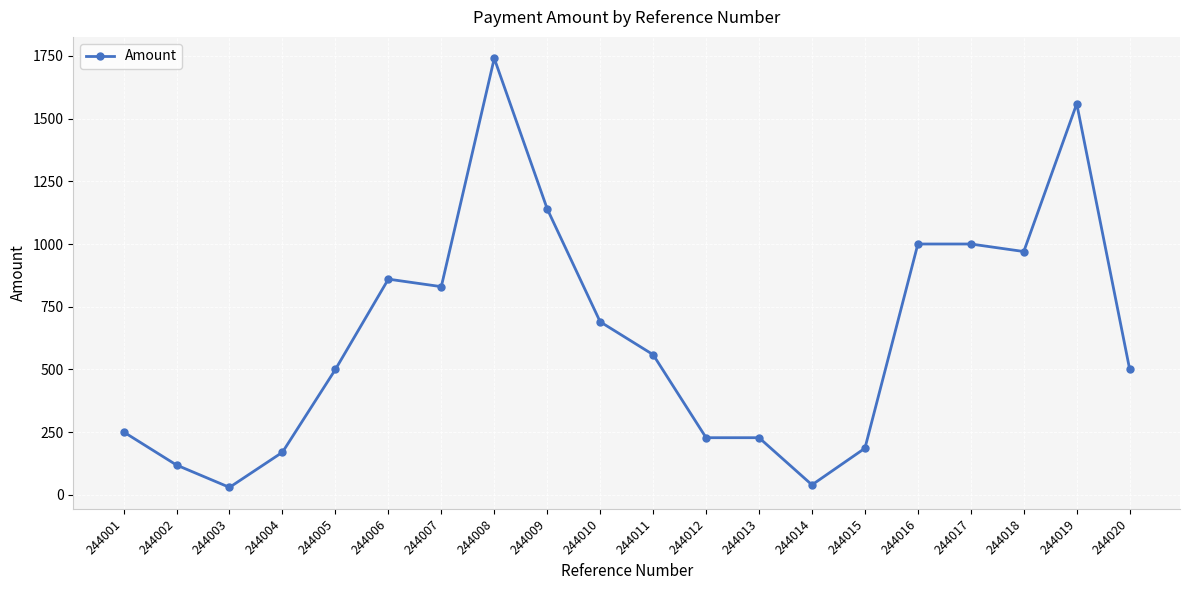

How many data points are less than 559?

10